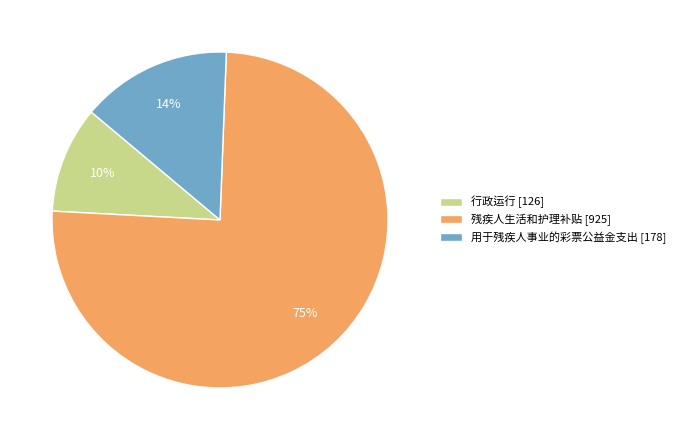

What is the largest slice in the pie chart?

残疾人生活和护理补贴